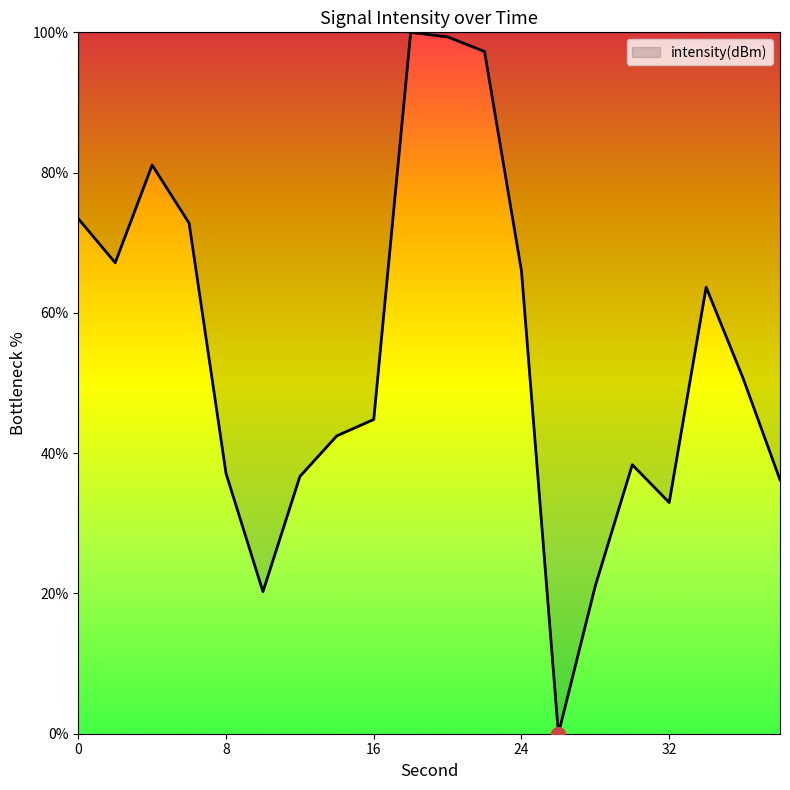

What is the greatest value displayed?

100.0